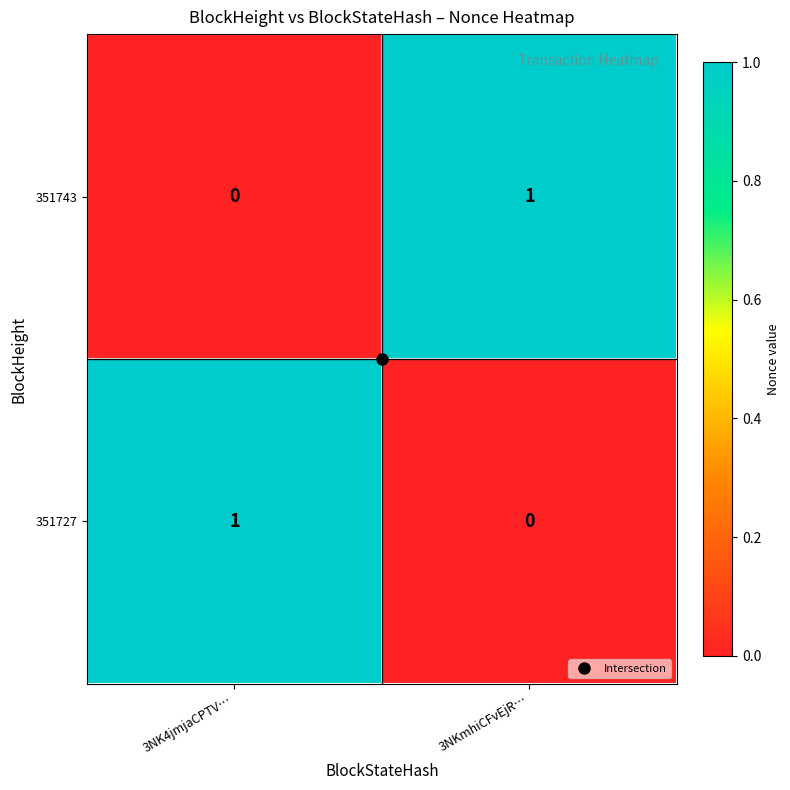

The value of 351727 at 3NK4jmjaCPTV… is 1. True or false?

True